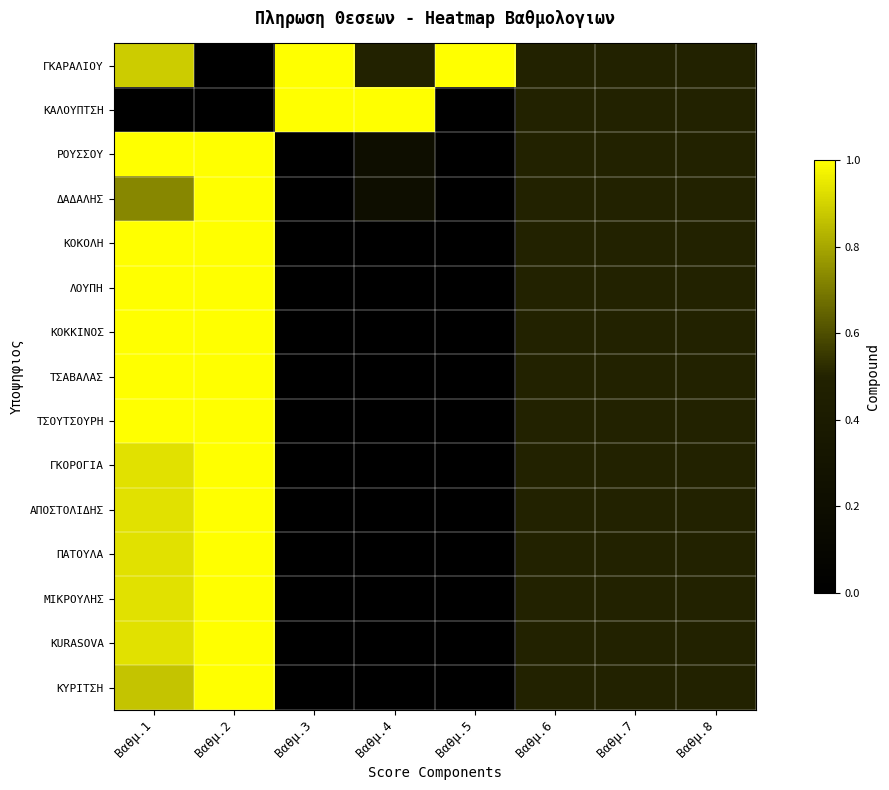

List the series in order of their peak value, highest first.

ΓΚΑΡΑΛΙΟΥ, ΚΑΛΟΥΠΤΣΗ, ΡΟΥΣΣΟΥ, ΔΑΔΑΛΗΣ, ΚΟΚΟΛΗ, ΛΟΥΠΗ, ΚΟΚΚΙΝΟΣ, ΤΣΑΒΑΛΑΣ, ΤΣΟΥΤΣΟΥΡΗ, ΓΚΟΡΟΓΙΑ, ΑΠΟΣΤΟΛΙΔΗΣ, ΠΑΤΟΥΛΑ, ΜΙΚΡΟΥΛΗΣ, KURASOVA, ΚΥΡΙΤΣΗ